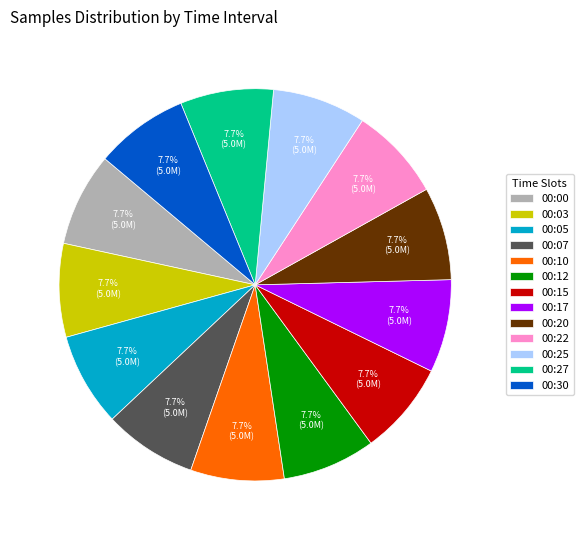

What percentage is the 00:27 slice, to the nearest percent?

8%